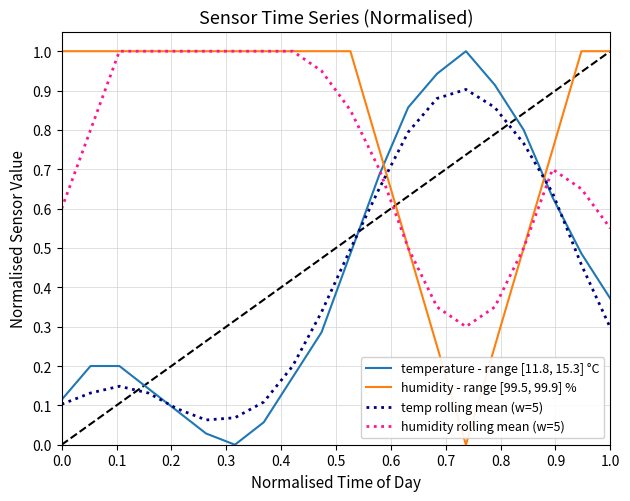

What is the greatest value displayed?

1.0